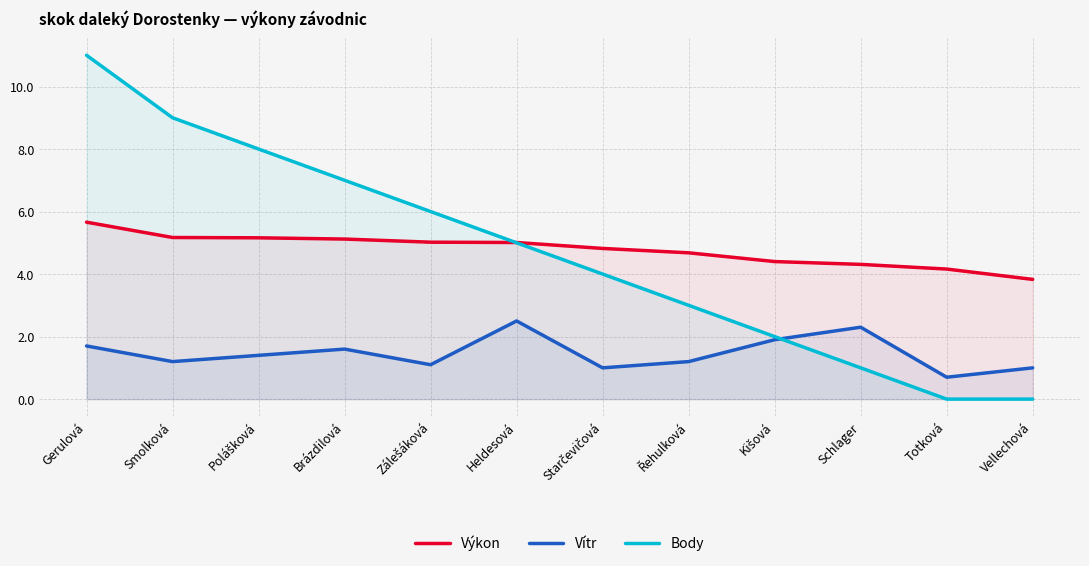

Is it true that Výkon equals 1.9 at Heldesová?

False